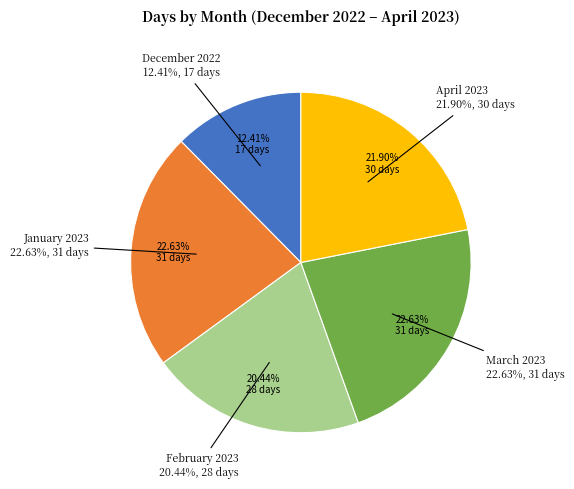

To the nearest percent, what is the difference between the largest and smallest slice percentages?

10%